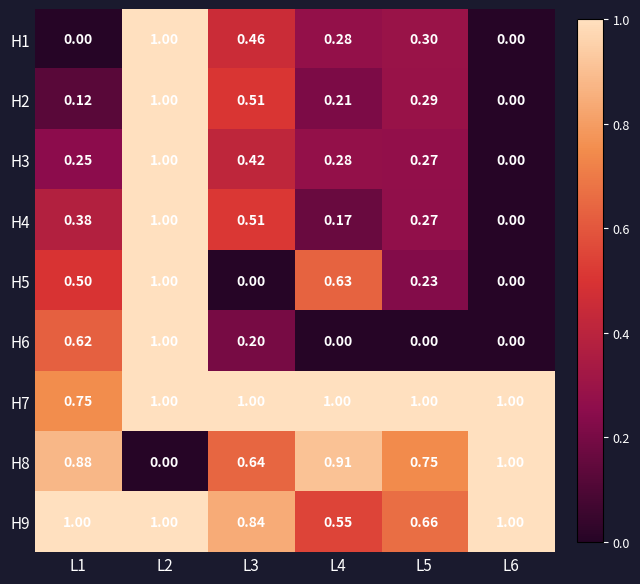

Is the value of H1 at L4 greater than the value of H8 at L6?

No